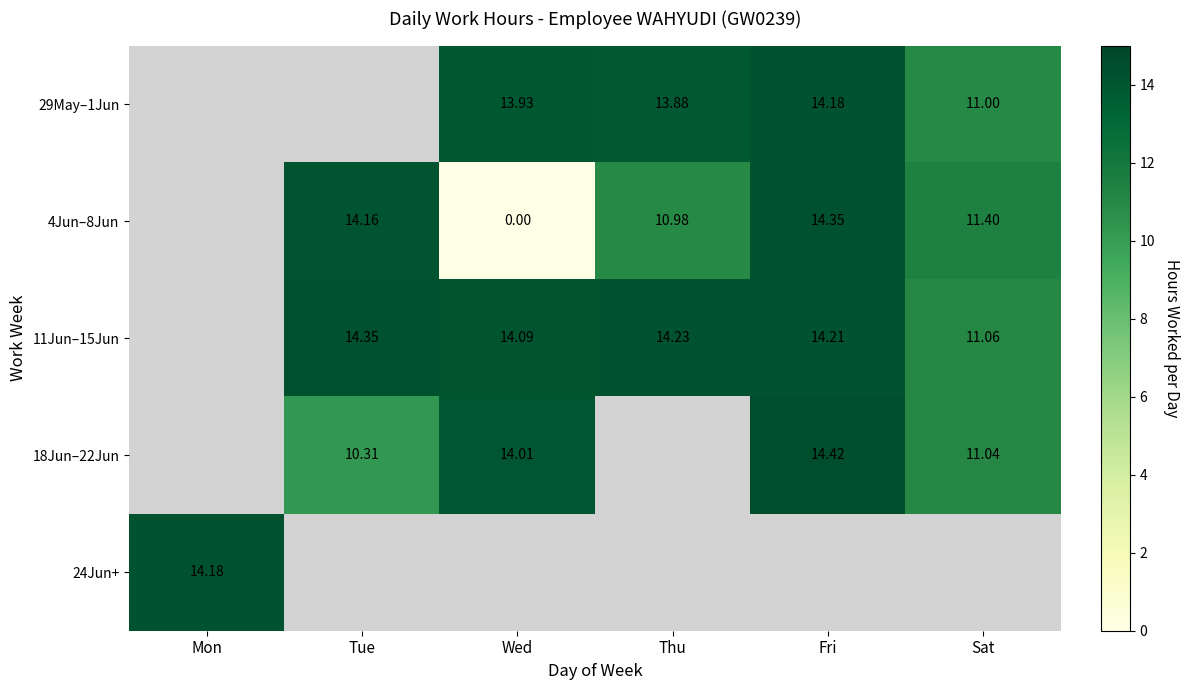

Is the value of 11Jun–15Jun at Wed greater than the value of 18Jun–22Jun at Tue?

Yes